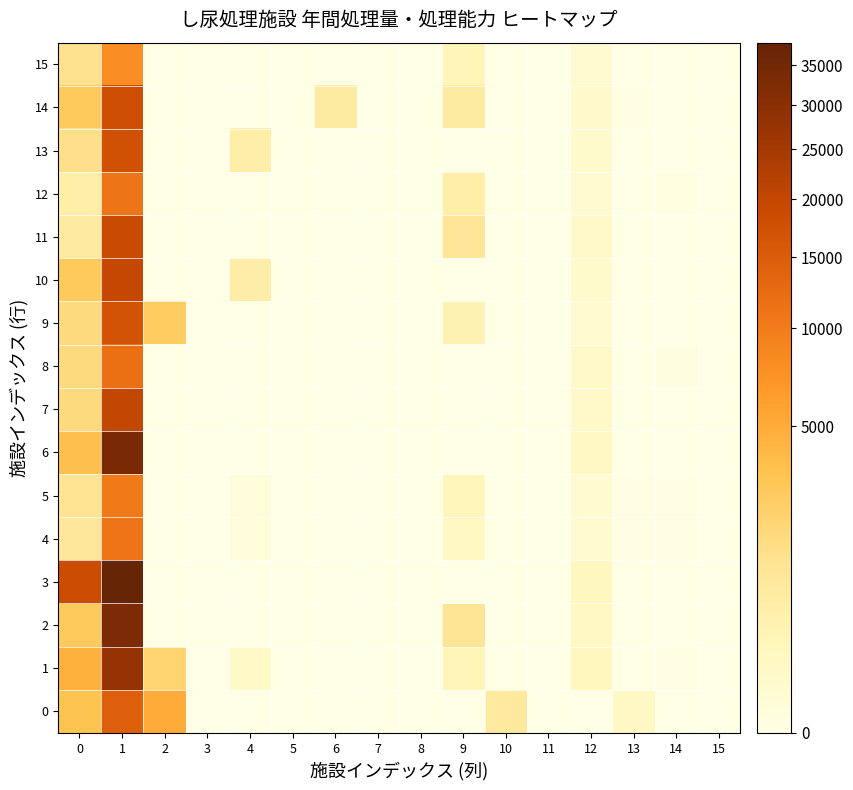

How many categories are shown in the chart?

16